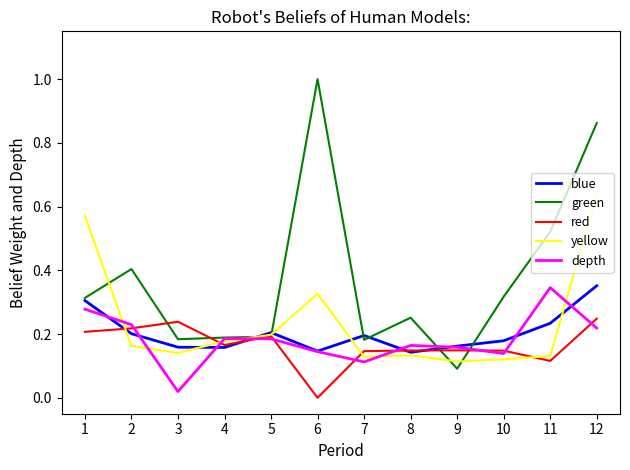

What are all the series names shown in the legend?

blue, green, red, yellow, depth